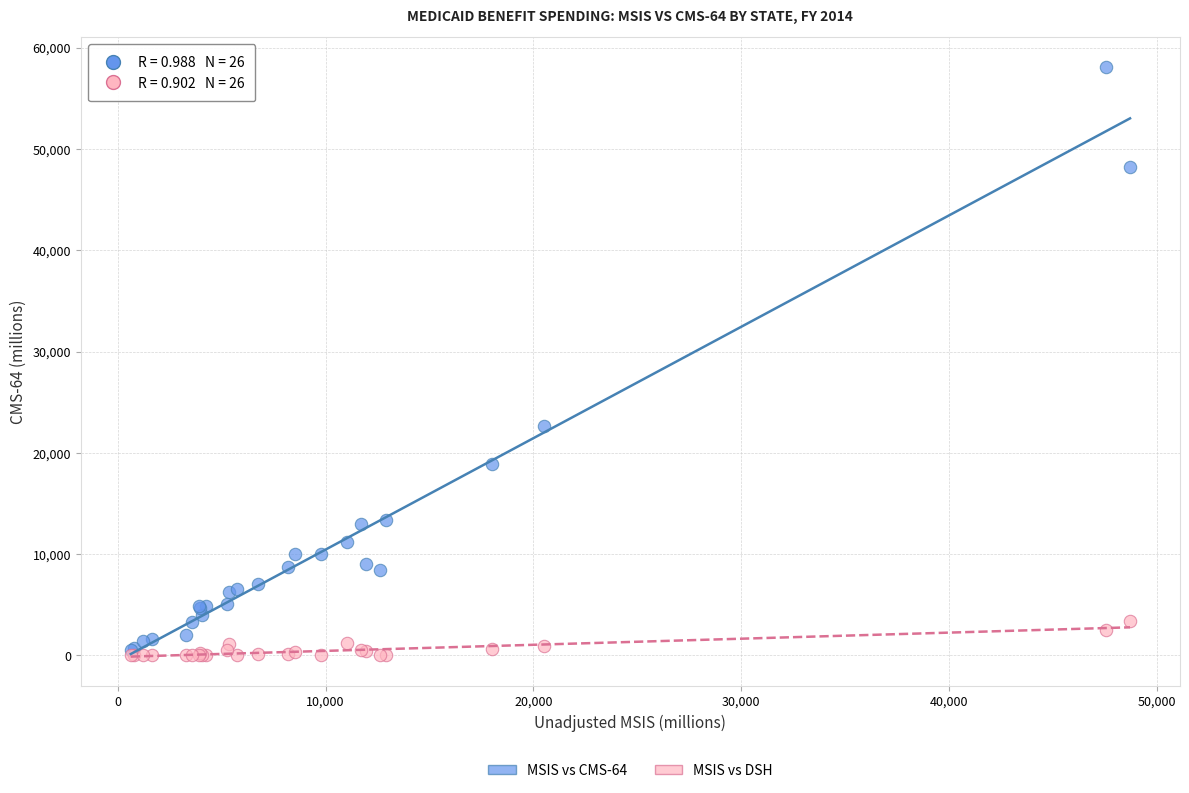

Across all series, what Y value is closest to 29058?

22666.2